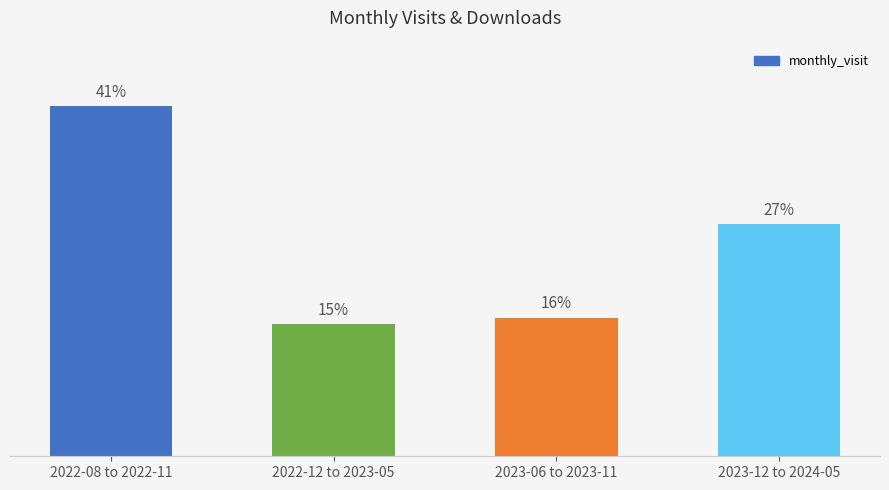

List the labels in order of value, largest first.

2022-08 to 2022-11, 2023-12 to 2024-05, 2023-06 to 2023-11, 2022-12 to 2023-05